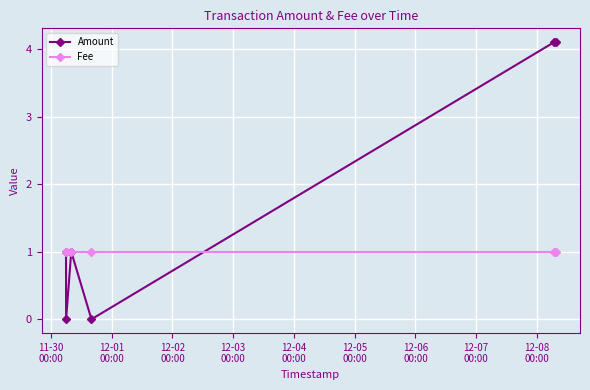

Rank the series by their maximum value, from lowest to highest.

Fee, Amount